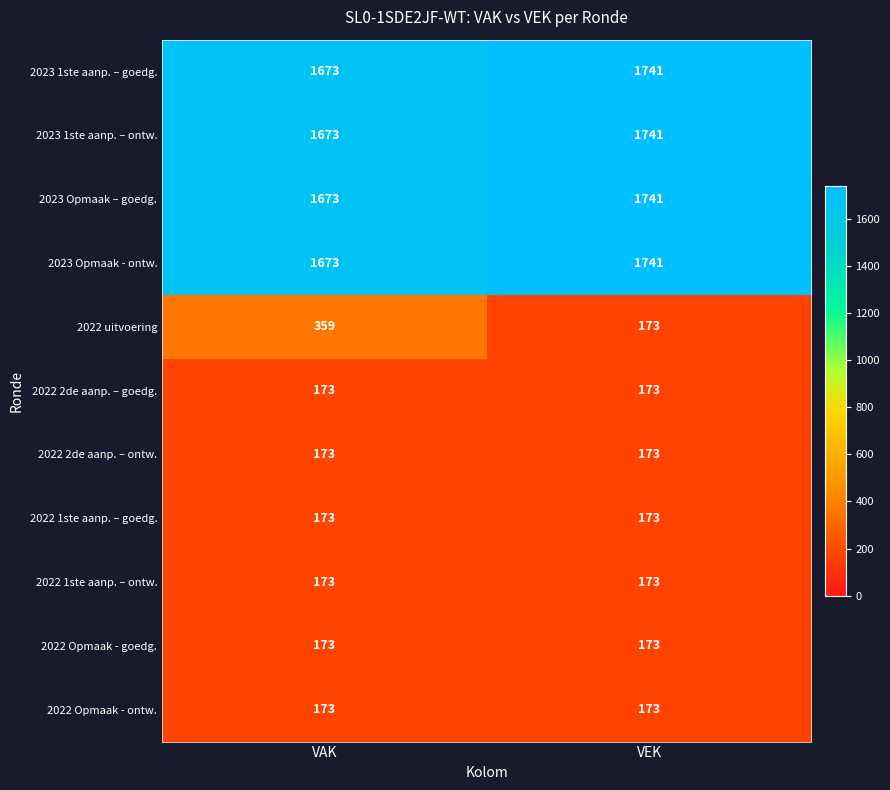

Which series has the largest range (max minus min)?

2022 uitvoering